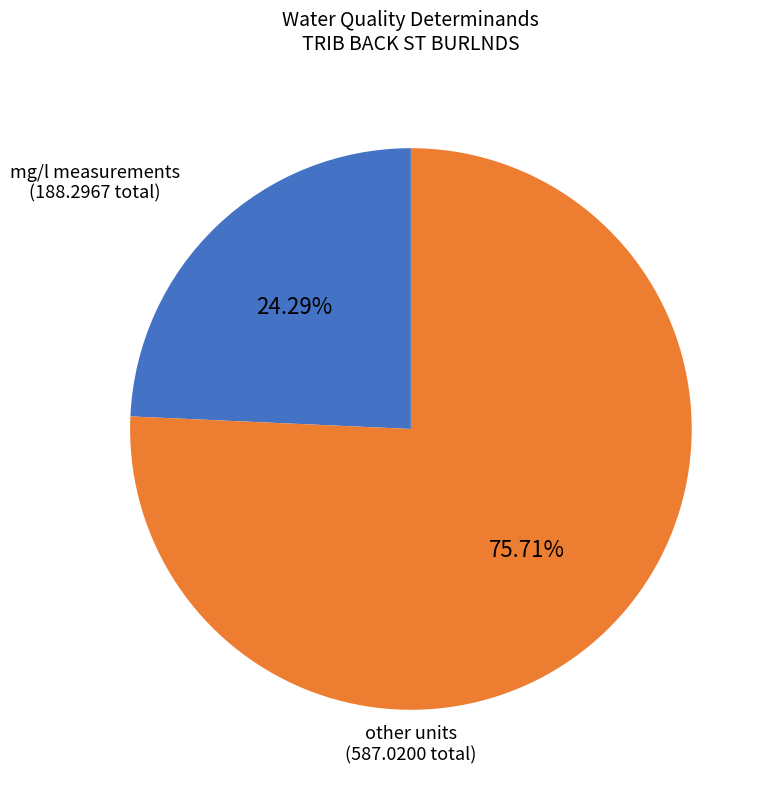

To the nearest percent, what is the average slice percentage?

50%